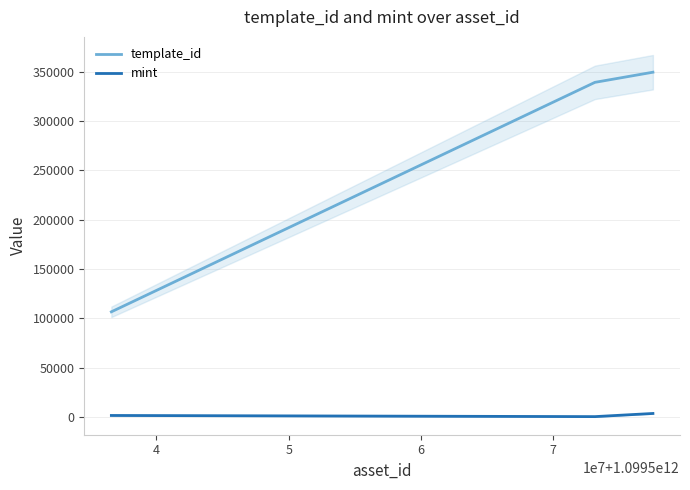

What is the maximum value shown in the chart?

349523